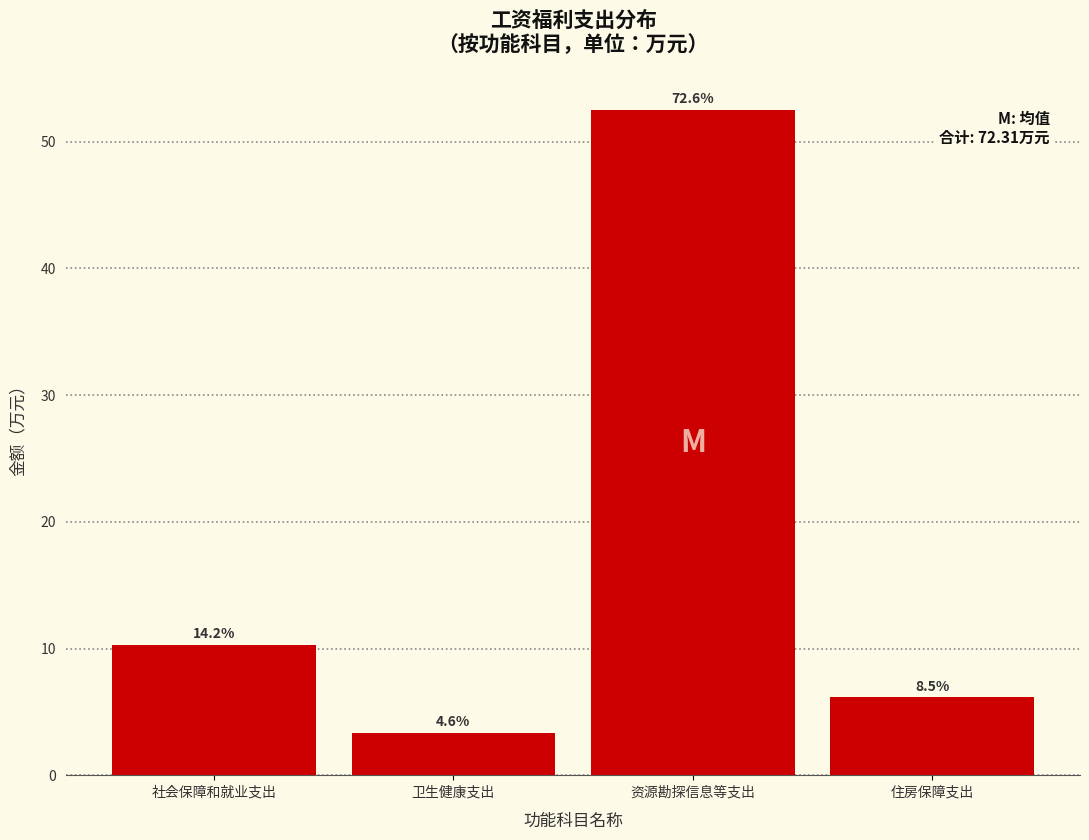

How many bars are there in total?

4